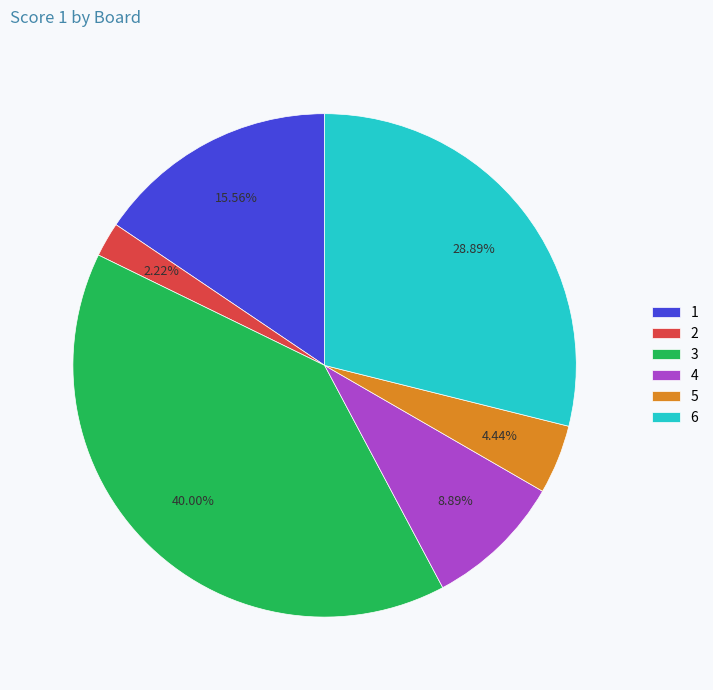

Rank the categories by value from lowest to highest.

2, 5, 4, 1, 6, 3